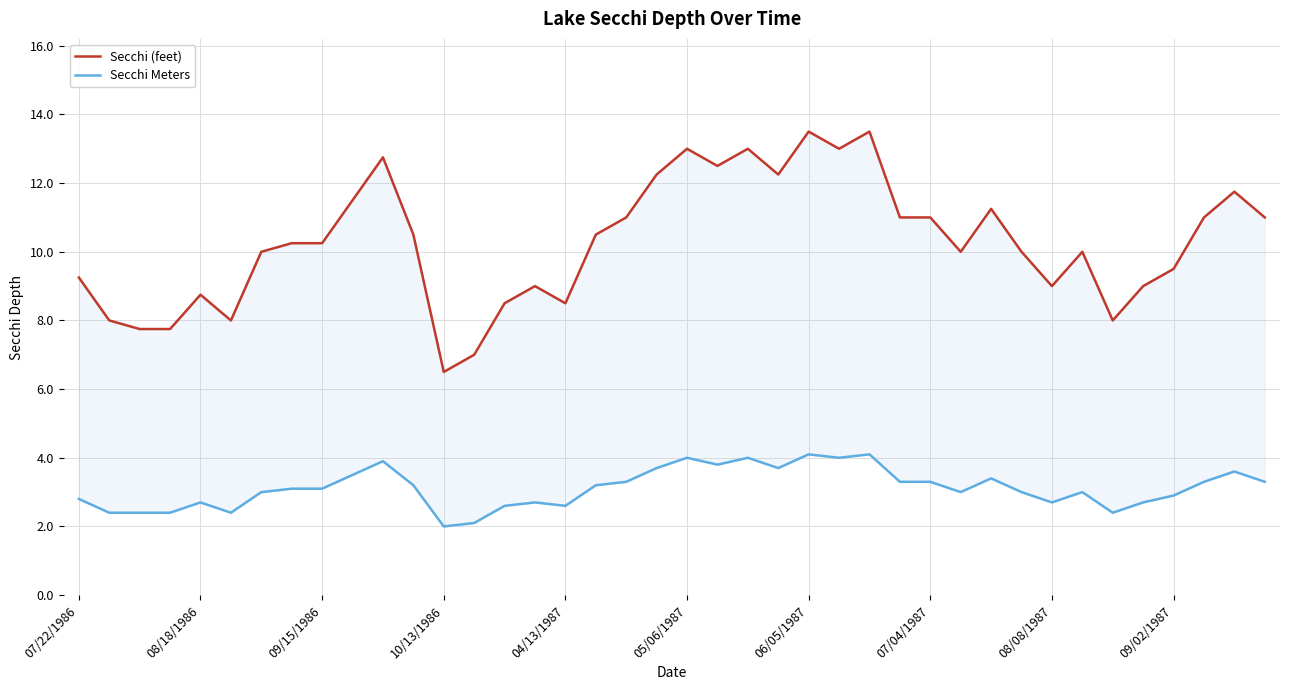

Reading right to left, transcribe all the data shown in this chart.

Secchi (feet): 11.0	11.8	11.0	9.5	9.0	8.0	10.0	9.0	10.0	11.2	10.0	11.0	11.0	13.5	13.0	13.5	12.2	13.0	12.5	13.0	12.2	11.0	10.5	8.5	9.0	8.5	7.0	6.5	10.5	12.8	11.5	10.2	10.2	10.0	8.0	8.8	7.8	7.8	8.0	9.2
Secchi Meters: 3.3	3.6	3.3	2.9	2.7	2.4	3.0	2.7	3.0	3.4	3.0	3.3	3.3	4.1	4.0	4.1	3.7	4.0	3.8	4.0	3.7	3.3	3.2	2.6	2.7	2.6	2.1	2.0	3.2	3.9	3.5	3.1	3.1	3.0	2.4	2.7	2.4	2.4	2.4	2.8